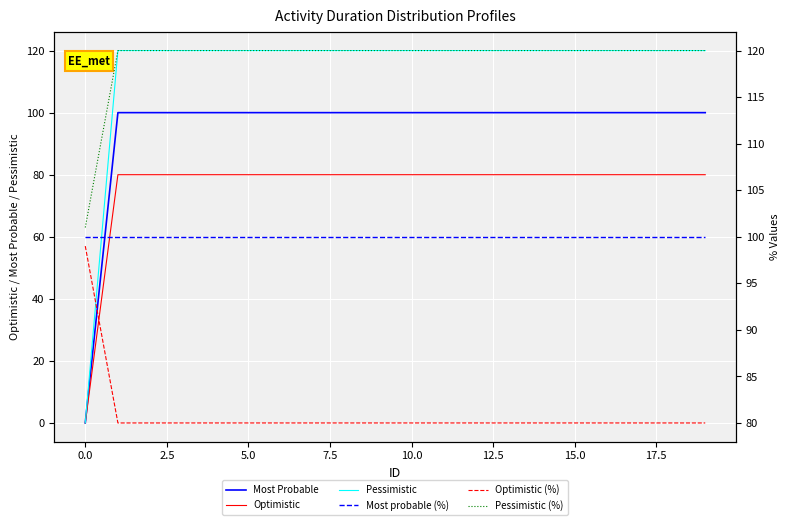

What is the difference between the highest and lowest values at 7.5?

40